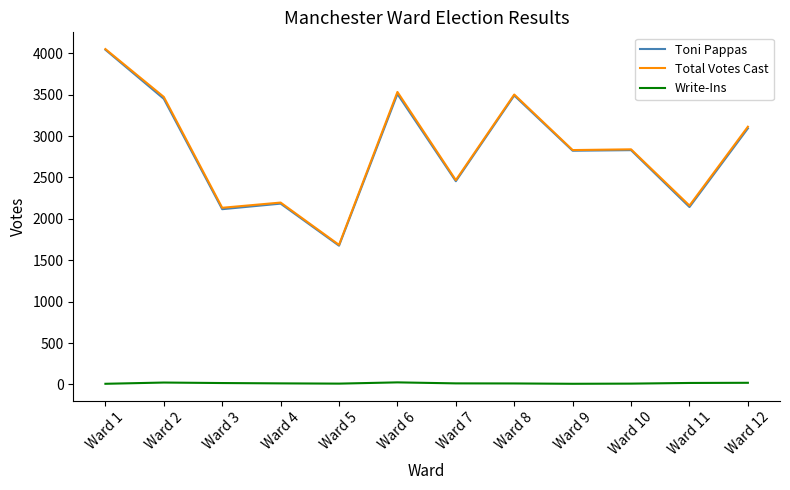

The value of Toni Pappas at Ward 6 is 883. True or false?

False